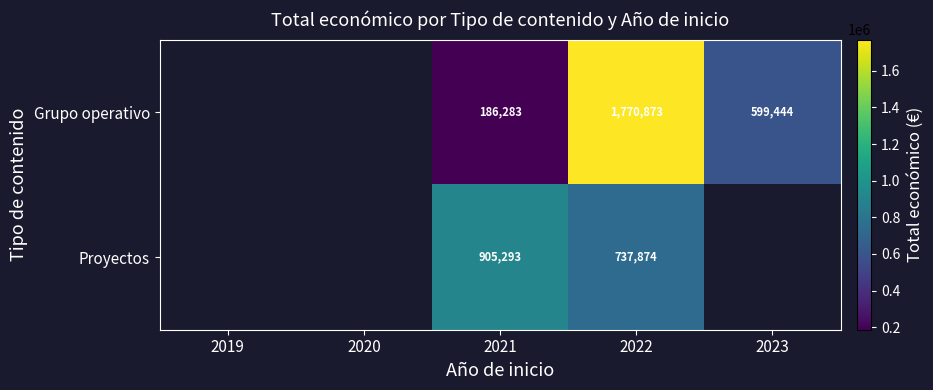

True or false: Proyectos has a value of 265002 at 2021.

False